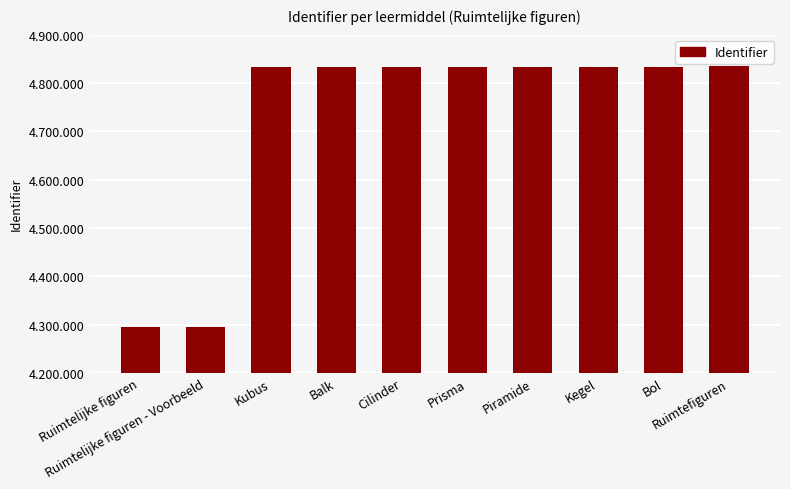

List the labels in order of value, largest first.

Ruimtefiguren, Bol, Kegel, Piramide, Prisma, Cilinder, Balk, Kubus, Ruimtelijke figuren - Voorbeeld, Ruimtelijke figuren